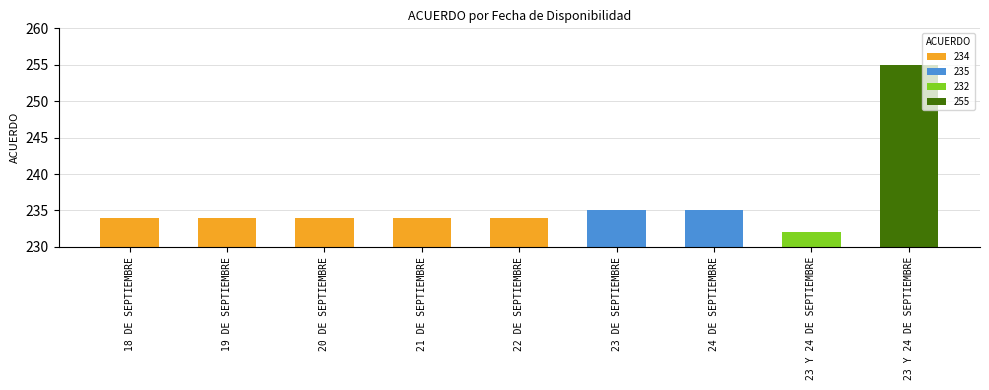

Reading right to left, list all the values displayed in this chart.

23 Y 24 DE SEPTIEMBRE=255	23 Y 24 DE SEPTIEMBRE=232	24 DE SEPTIEMBRE=235	23 DE SEPTIEMBRE=235	22 DE SEPTIEMBRE=234	21 DE SEPTIEMBRE=234	20 DE SEPTIEMBRE=234	19 DE SEPTIEMBRE=234	18 DE SEPTIEMBRE=234